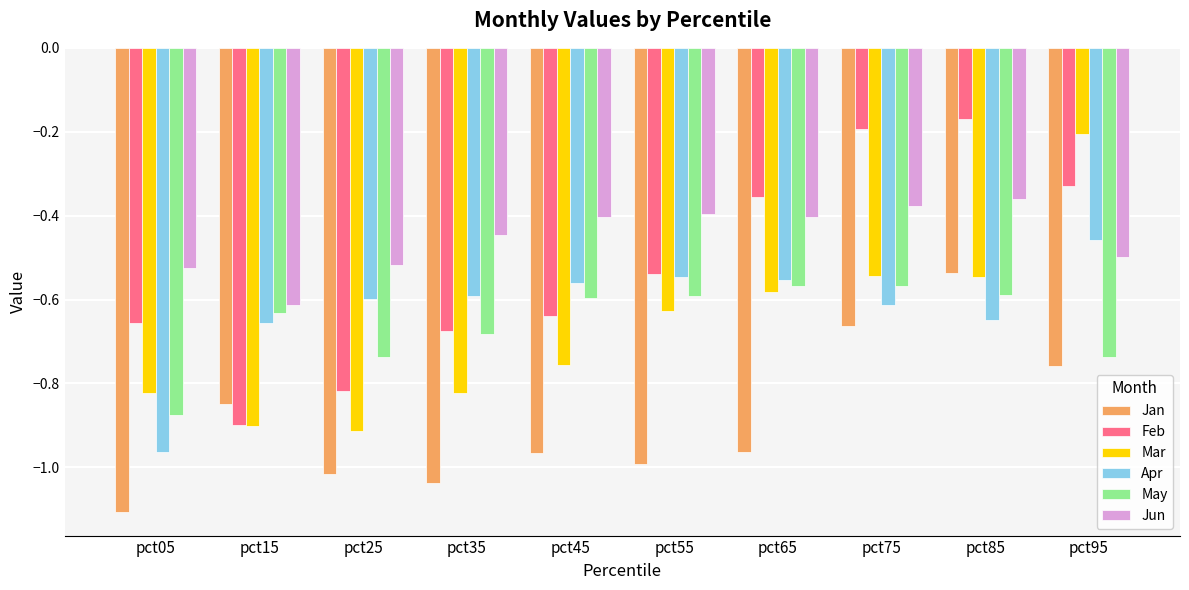

What is the difference between the maximum and minimum values in the Jun series?

0.3